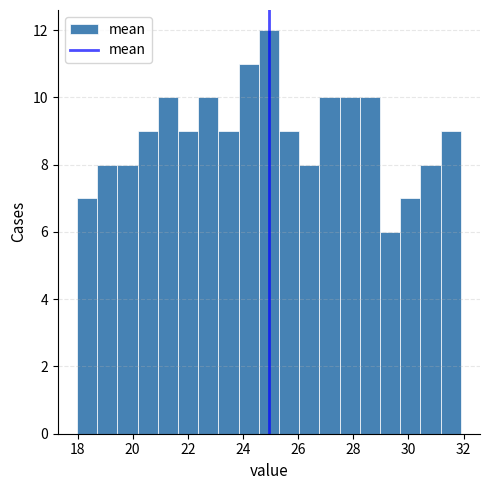

Read against the x-axis, roughly where is the centre of the tallest bar?

25.0